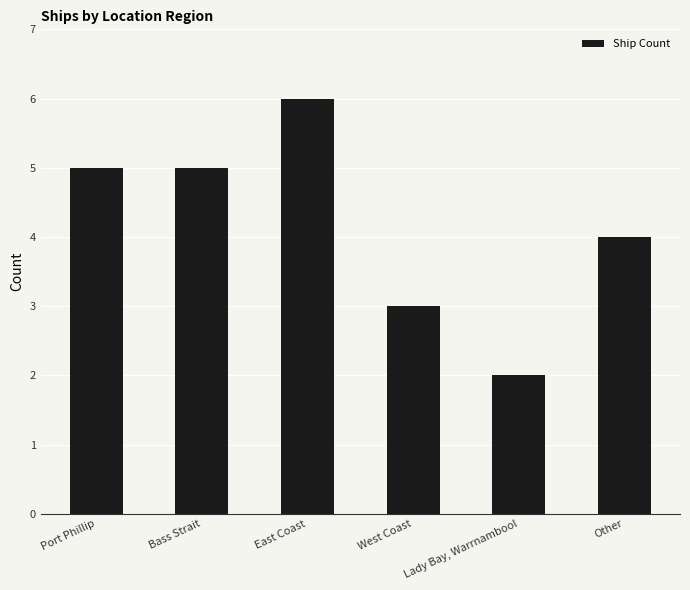

What is the sum of all values?

25